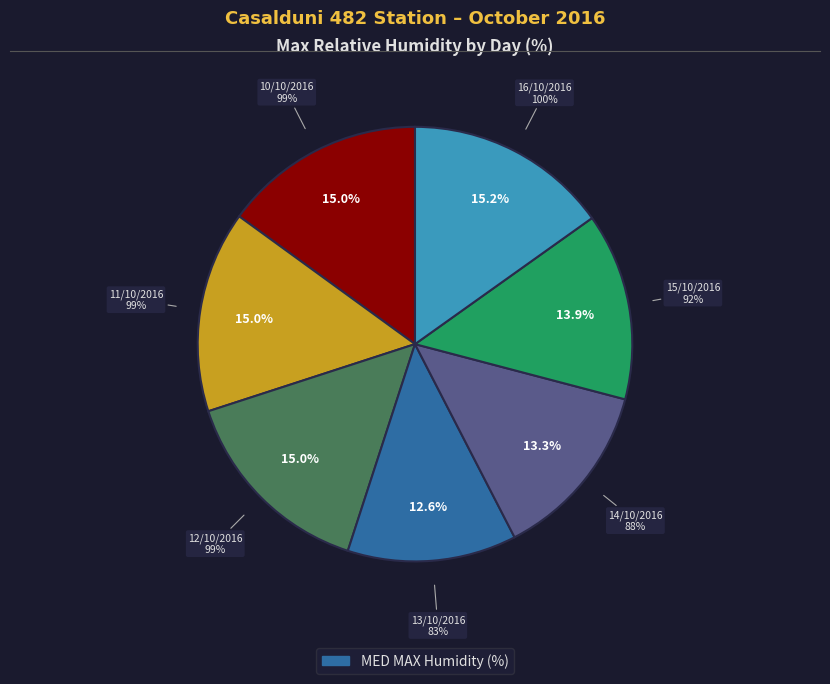

Rank the categories by value from lowest to highest.

13/10/2016, 14/10/2016, 15/10/2016, 10/10/2016, 11/10/2016, 12/10/2016, 16/10/2016